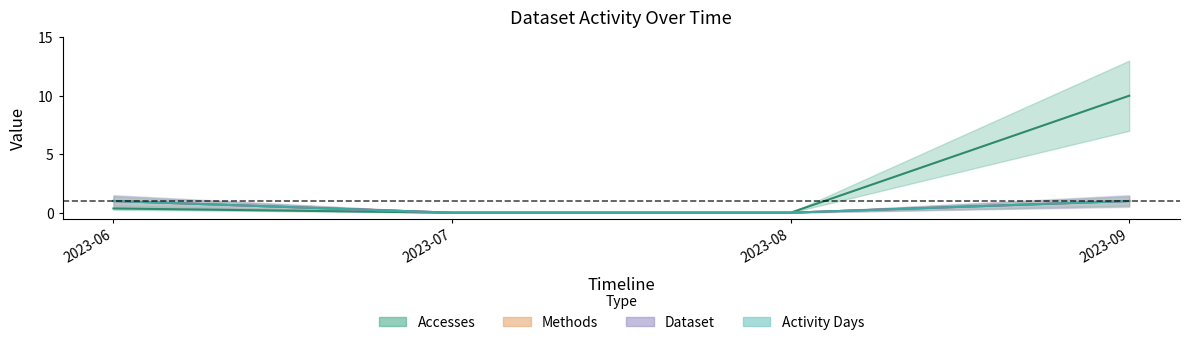

What are all the series names shown in the legend?

Accesses, Methods, Dataset, Activity Days